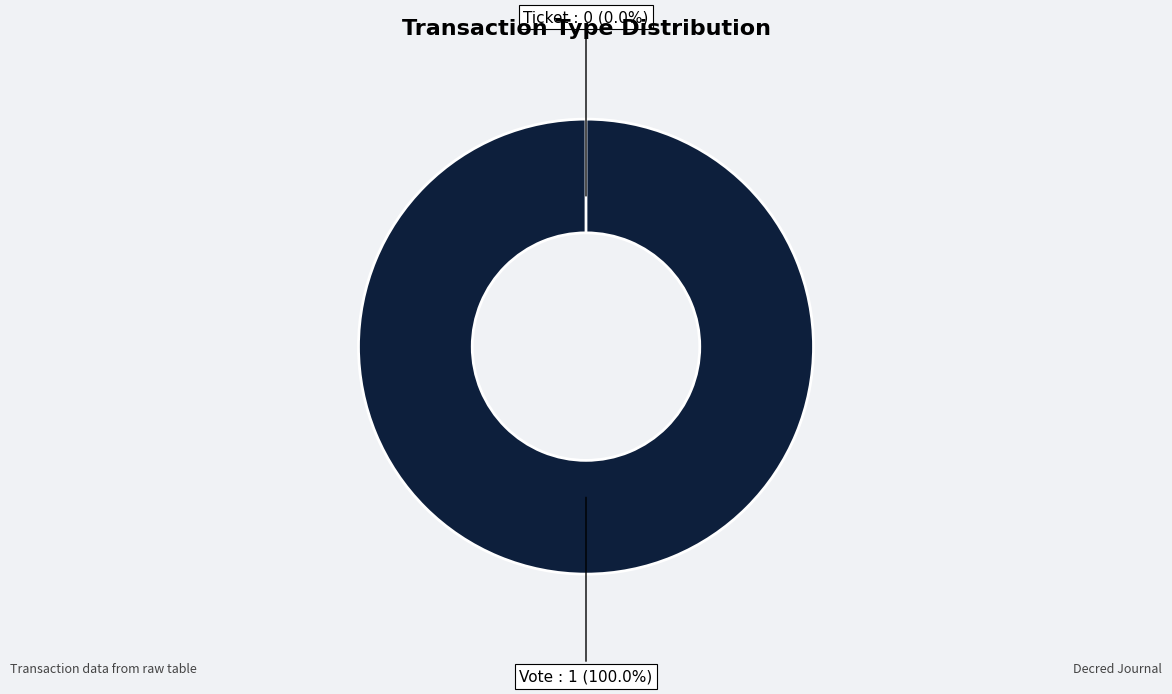

Is it true that Ticket is 13% of the pie?

False